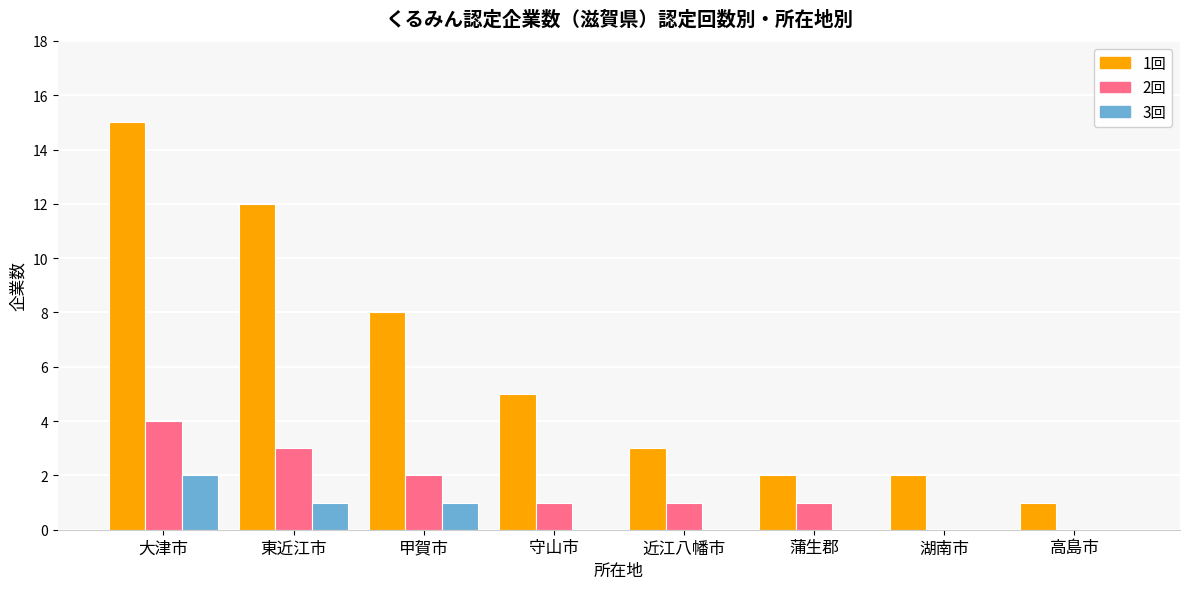

The 3回 series shows -1 at 守山市. True or false?

False